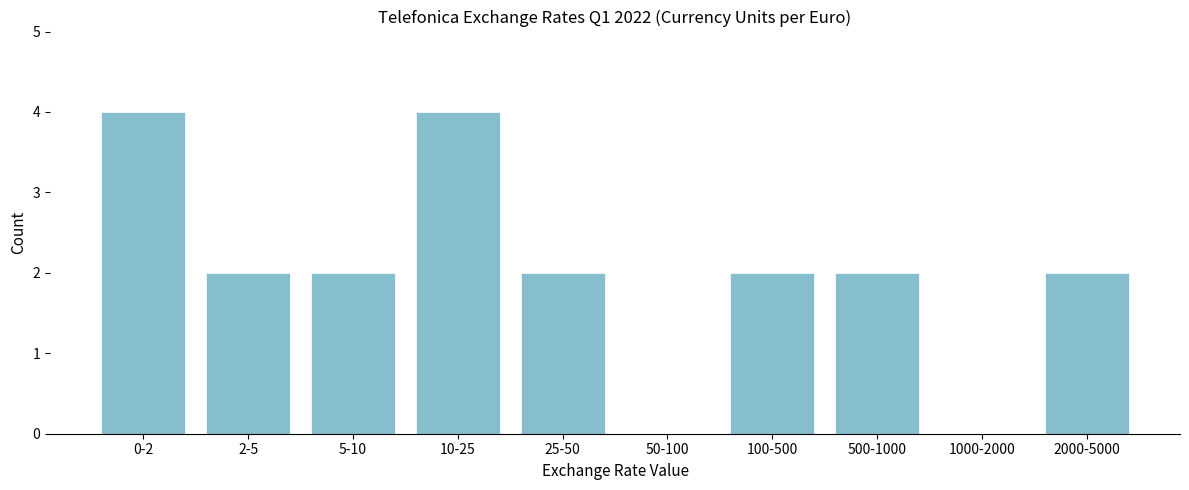

Reading right to left, what are all the values shown in this chart?

2000-5000=2	1000-2000=0	500-1000=2	100-500=2	50-100=0	25-50=2	10-25=4	5-10=2	2-5=2	0-2=4